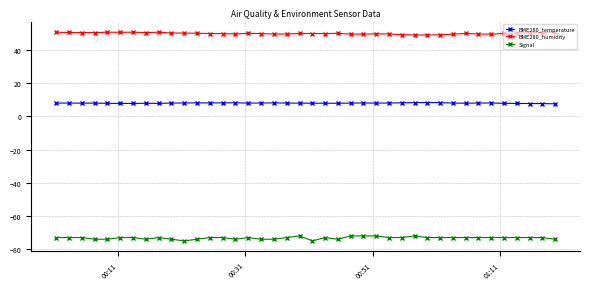

What is the difference between the maximum and minimum values in the Signal series?

3.0